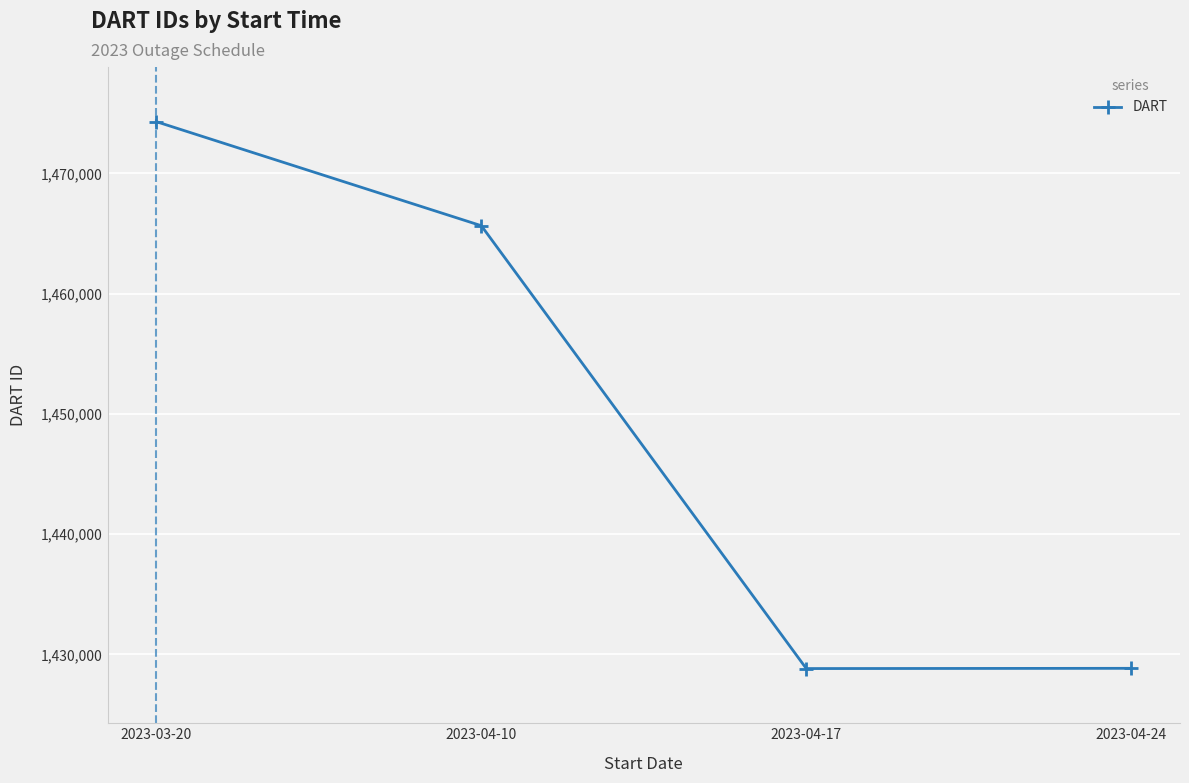

The chart shows a value of 785074 at 2023-04-24. True or false?

False